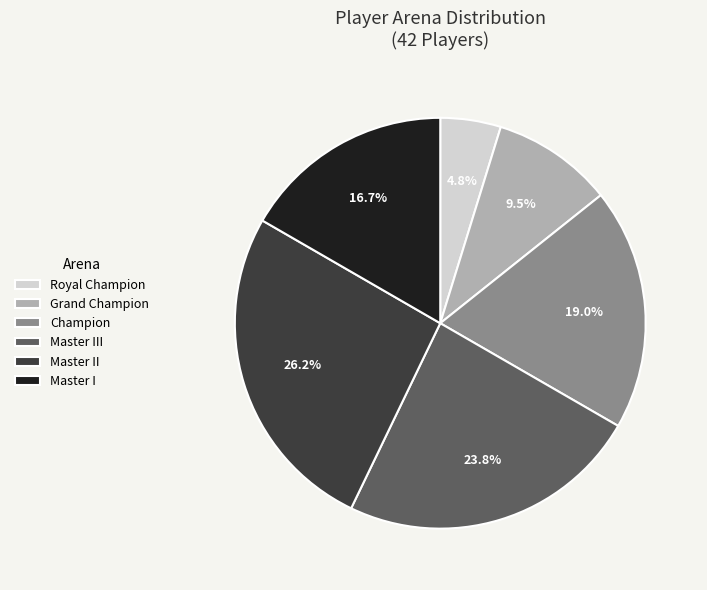

Which category has the smallest portion of the pie?

Royal Champion